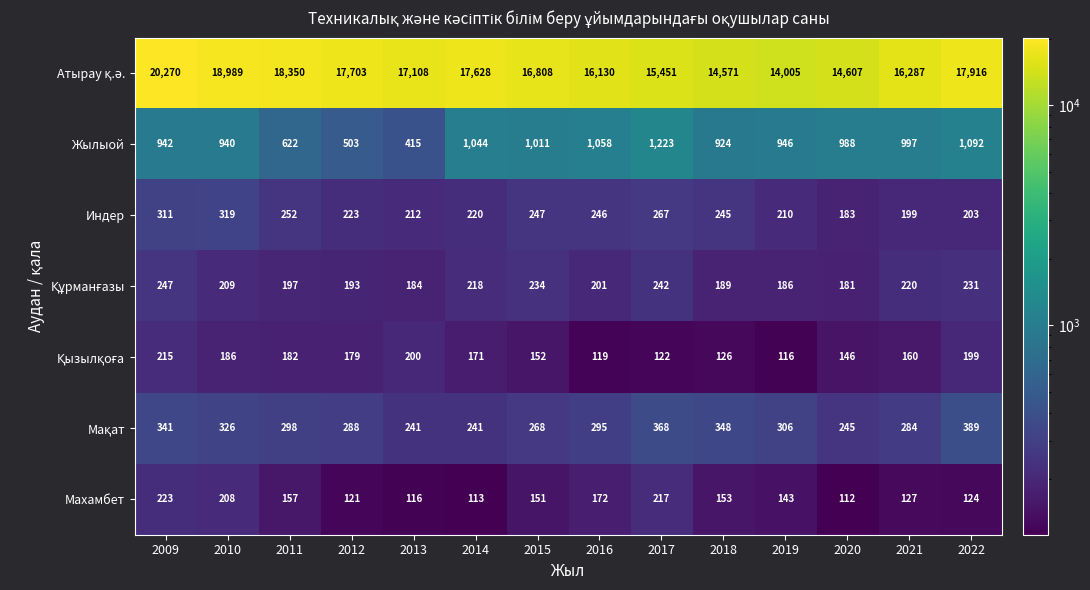

Is it true that Махамбет equals 157 at 2011?

True